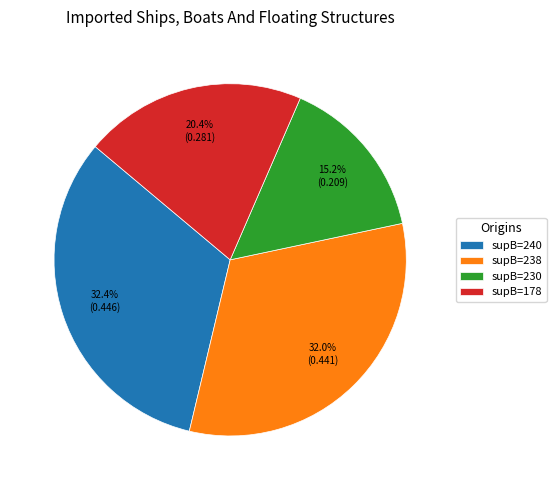

Is the sum of supB=240 and supB=230 greater than half?

No